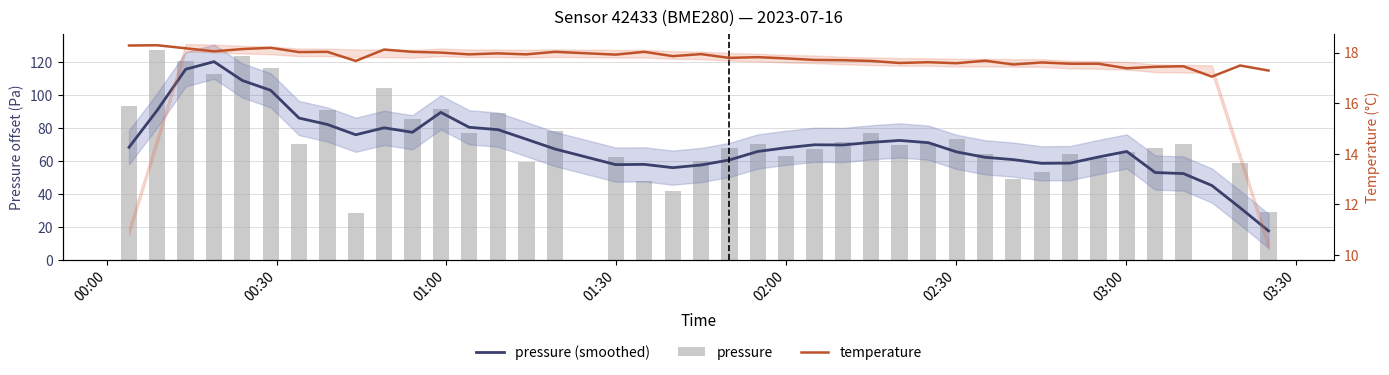

Which series has the largest range (max minus min)?

pressure